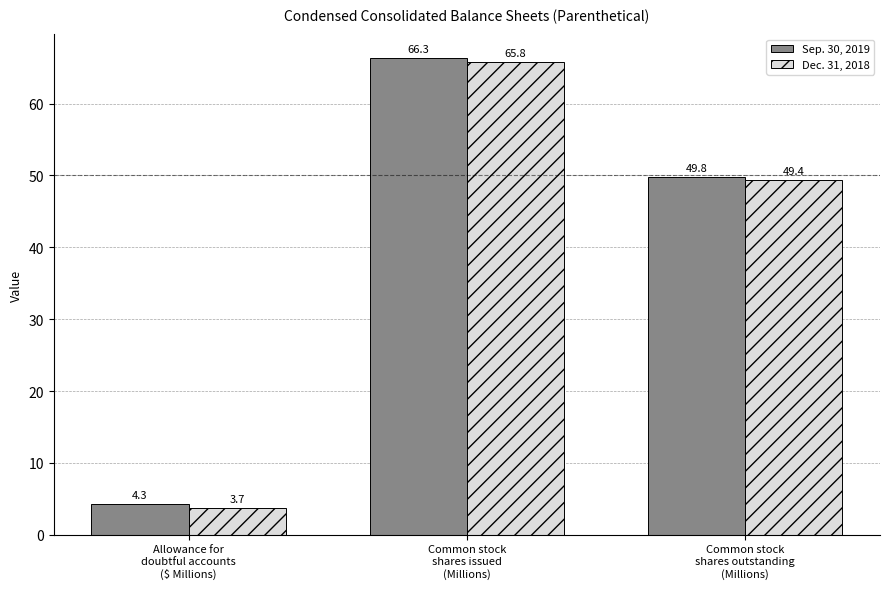

What are all the series names shown in the legend?

Sep. 30, 2019, Dec. 31, 2018